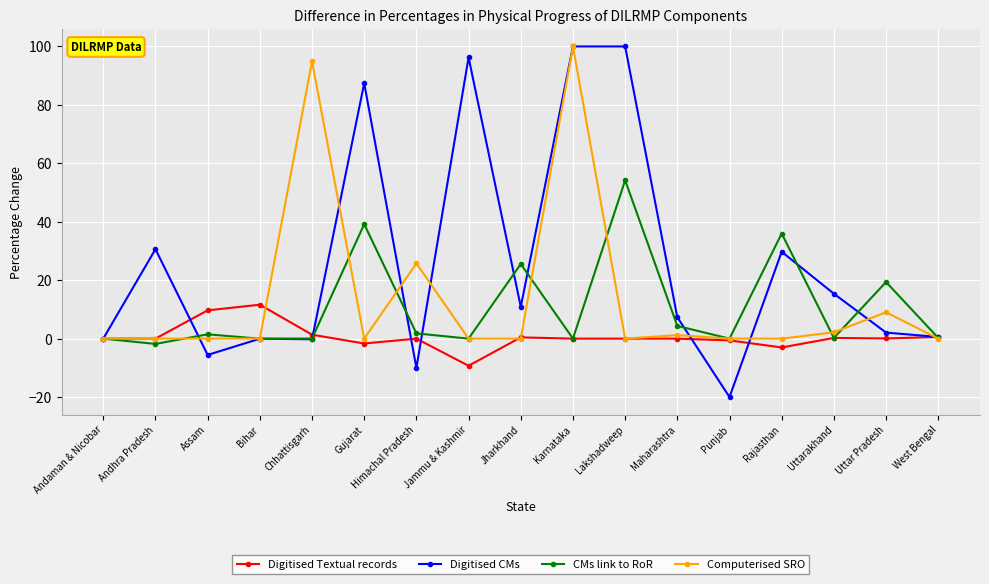

What is the smallest value displayed?

-20.0